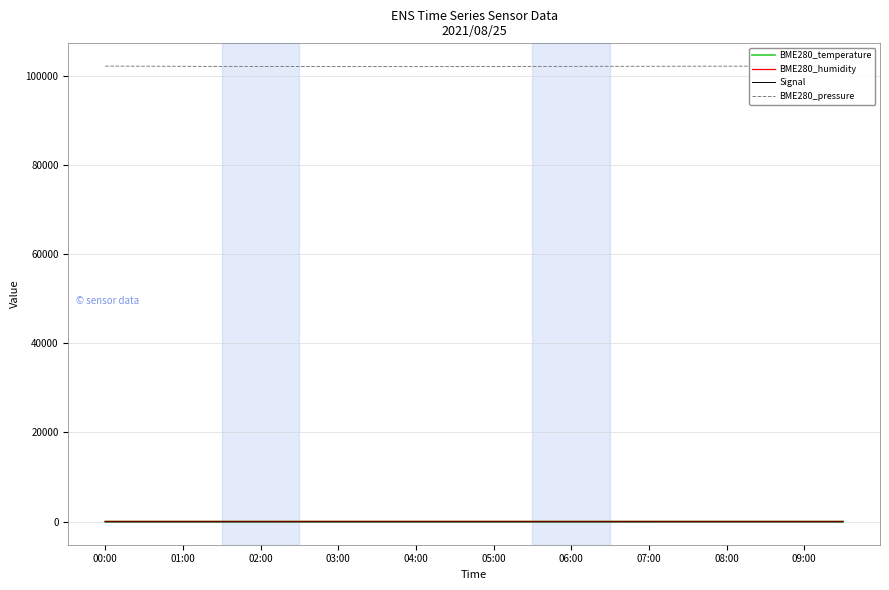

What is the lowest value of the BME280_pressure series?

102038.0